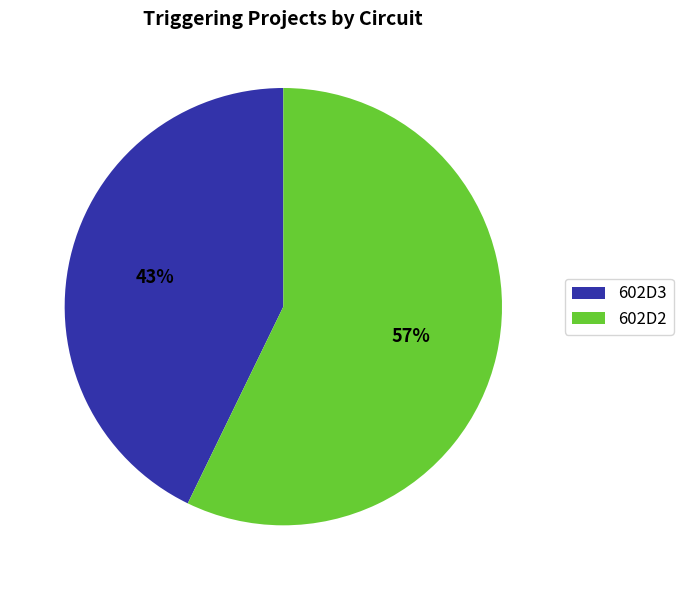

To the nearest percent, what percentage of the pie is 602D2?

57%